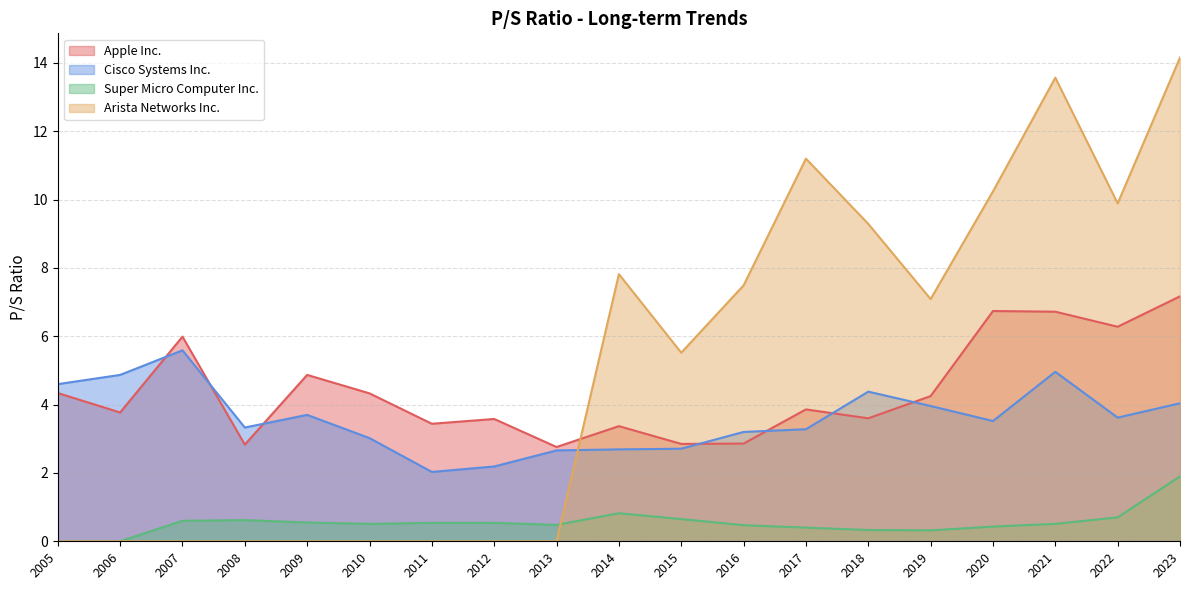

What is the spread (max minus min) of values at 2007?

6.0